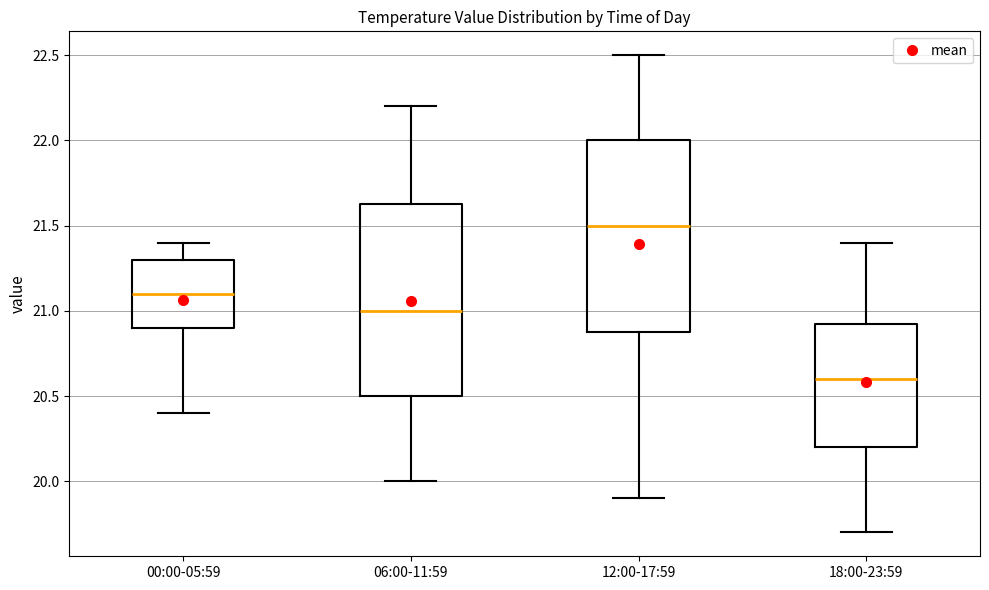

Reading left to right, read every box against the y-axis: the position of its median line, the range the box covers, and the ends of its whiskers. The values are not printed on the chart, so give them approximately, as read against the axis.

00:00-05:59: median 21.10, box 20.90 to 21.30, whiskers 20.40 to 21.40
06:00-11:59: median 21.00, box 20.50 to 21.65, whiskers 20.00 to 22.20
12:00-17:59: median 21.50, box 20.90 to 22.00, whiskers 19.90 to 22.50
18:00-23:59: median 20.60, box 20.20 to 20.95, whiskers 19.70 to 21.40